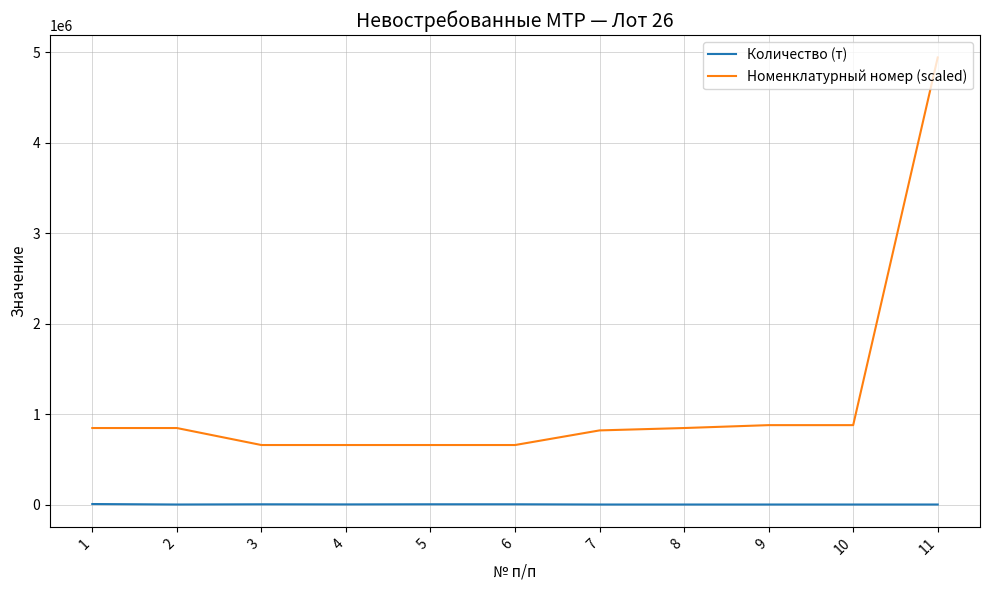

True or false: Номенклатурный номер (scaled) and Количество (т) cross at least once.

False